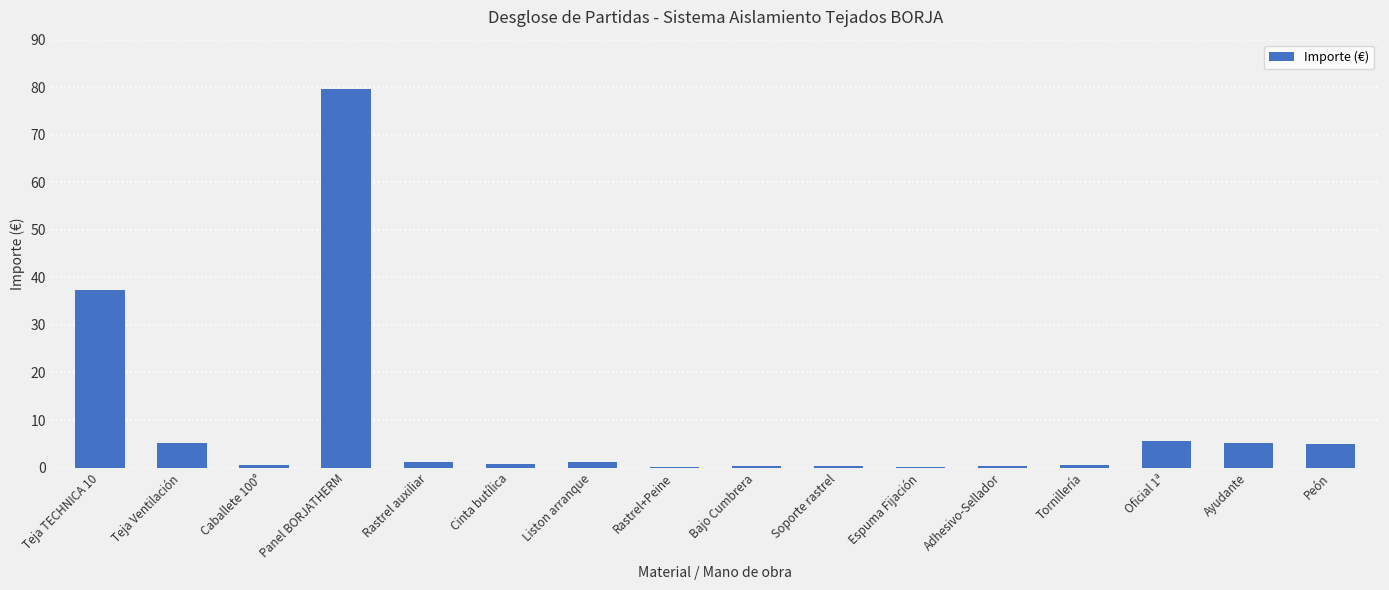

What is the change in value from Cinta butílica to Rastrel+Peine?

-0.6